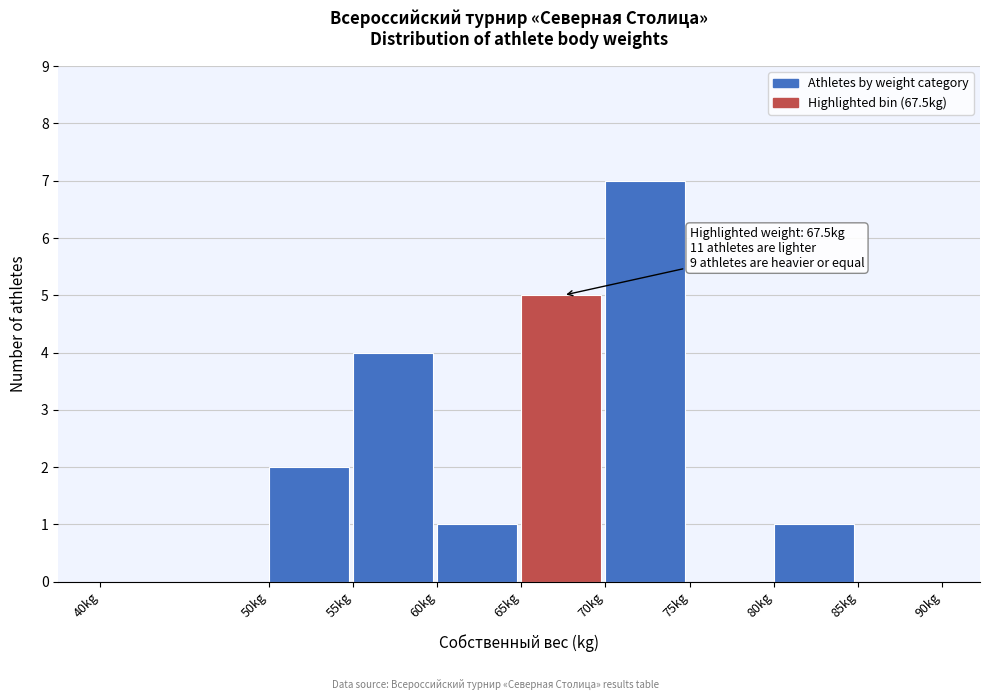

Over which range of the x-axis is the bar tallest?

70 to 75